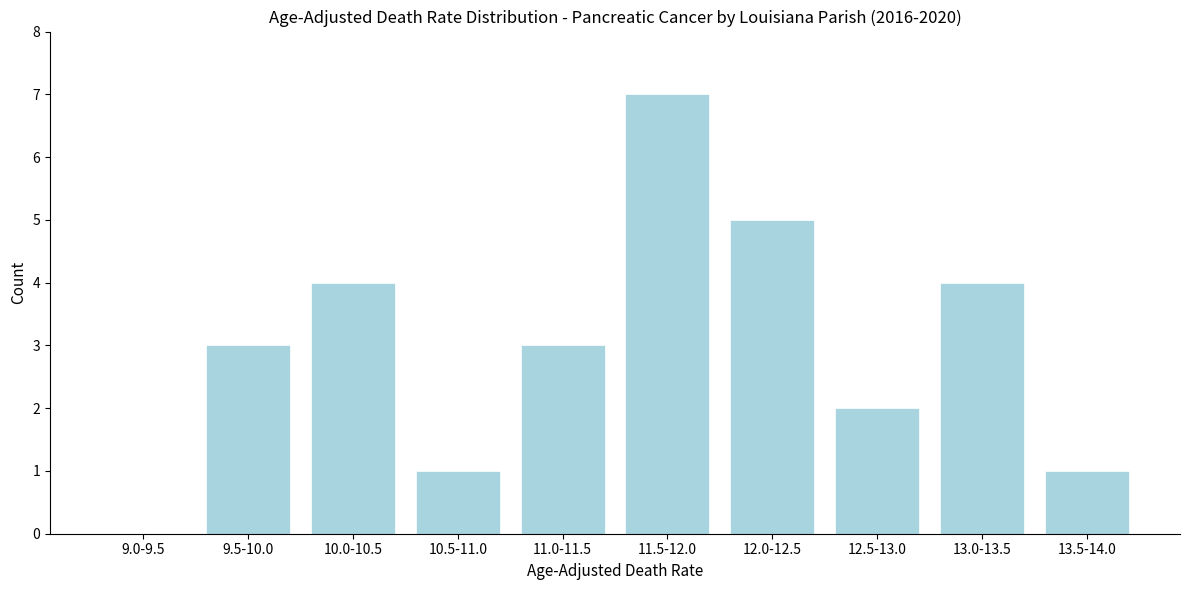

Reading left to right, transcribe all the data shown in this chart.

9.0-9.5=0	9.5-10.0=3	10.0-10.5=4	10.5-11.0=1	11.0-11.5=3	11.5-12.0=7	12.0-12.5=5	12.5-13.0=2	13.0-13.5=4	13.5-14.0=1